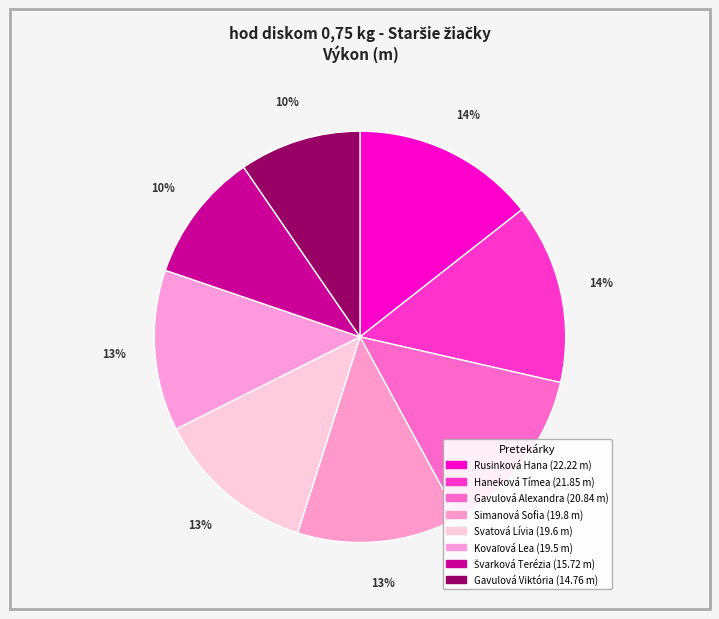

To the nearest percent, what is the combined percentage of Švarková Terézia and Kovaľová Lea?

23%